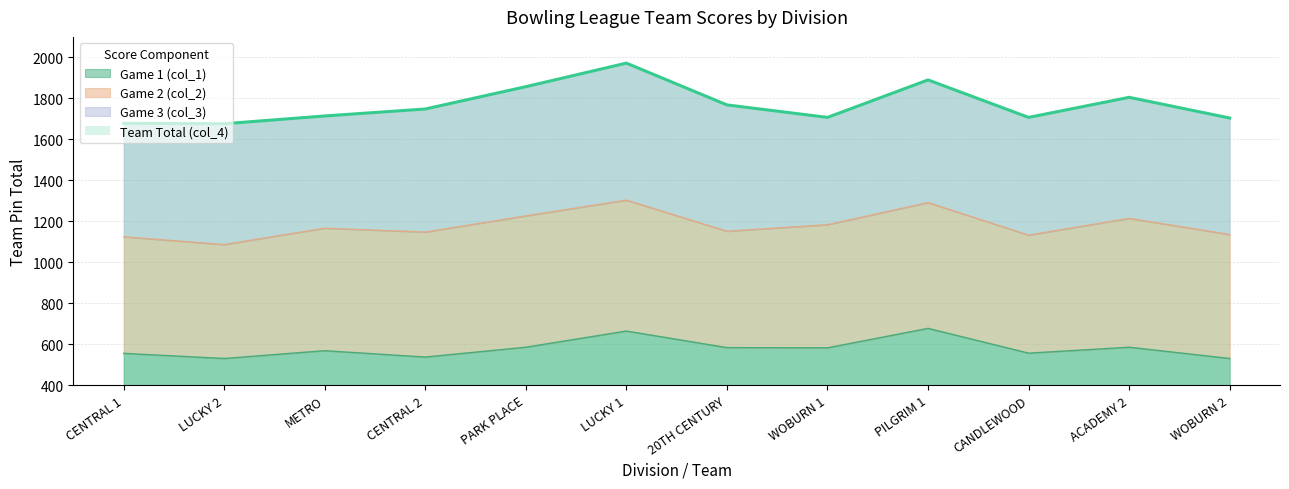

What is the label of the 9th point from the left?

PILGRIM 1